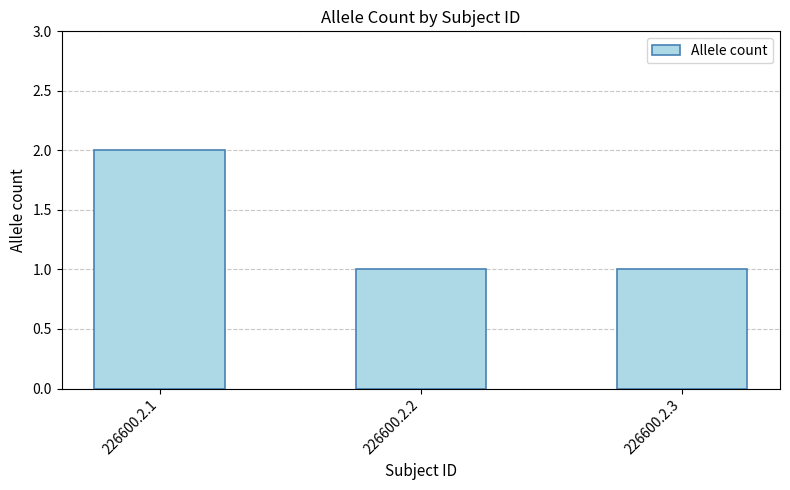

How many categories are shown in the chart?

3